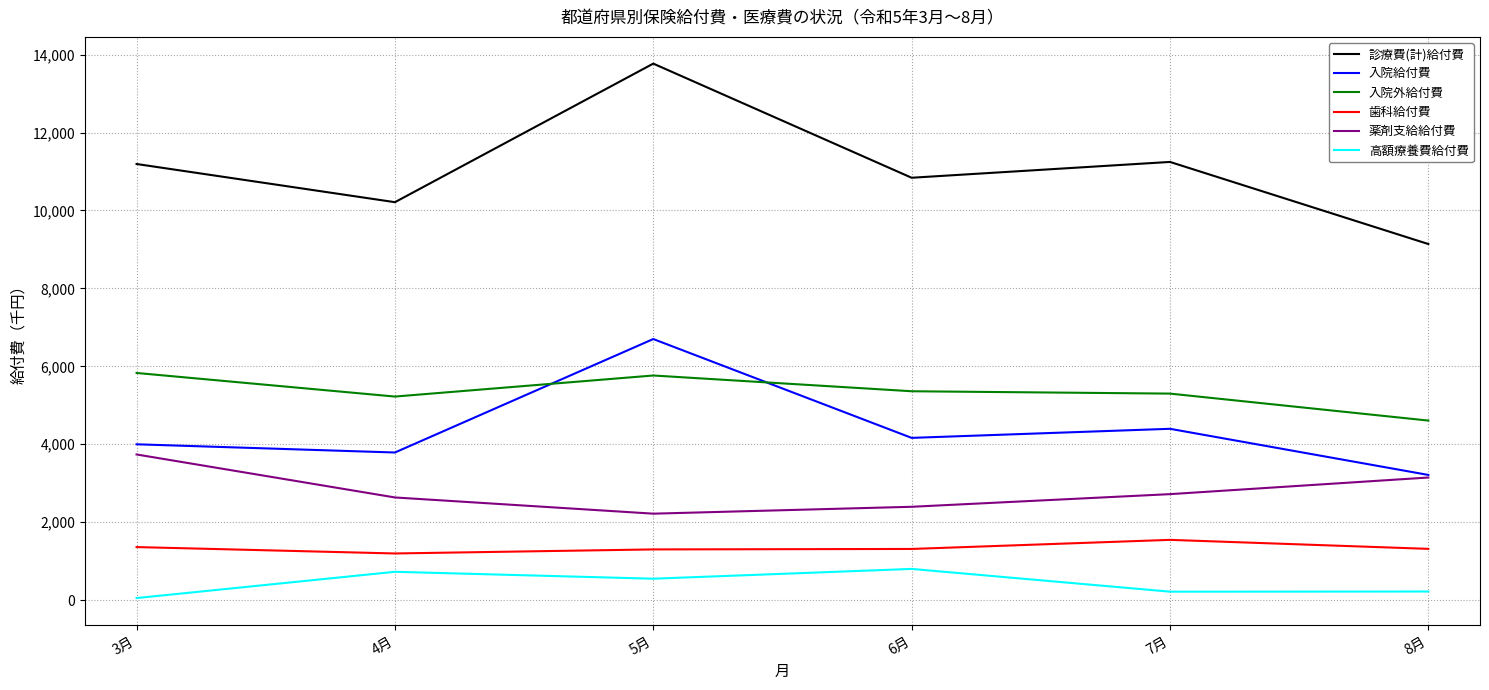

True or false: 歯科給付費 and 診療費(計)給付費 cross at least once.

False